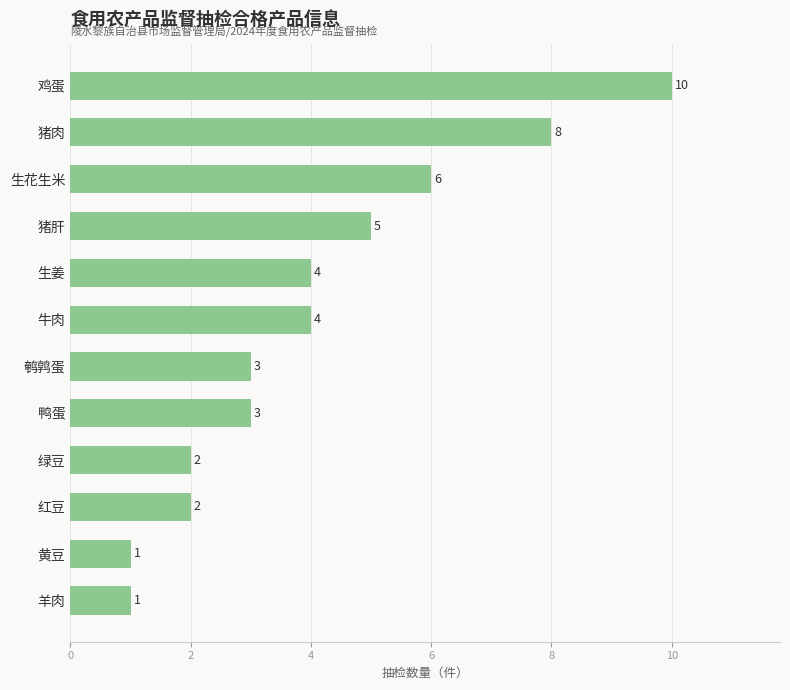

Which has a higher value, 黄豆 or 红豆?

红豆